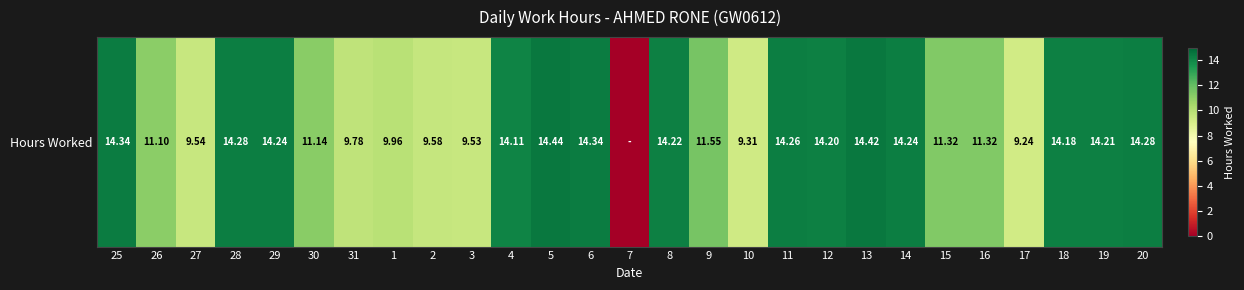

Rank the categories by value from lowest to highest.

7, 17, 10, 3, 27, 2, 31, 1, 26, 30, 15, 16, 9, 4, 18, 12, 19, 8, 29, 14, 11, 28, 20, 25, 6, 13, 5